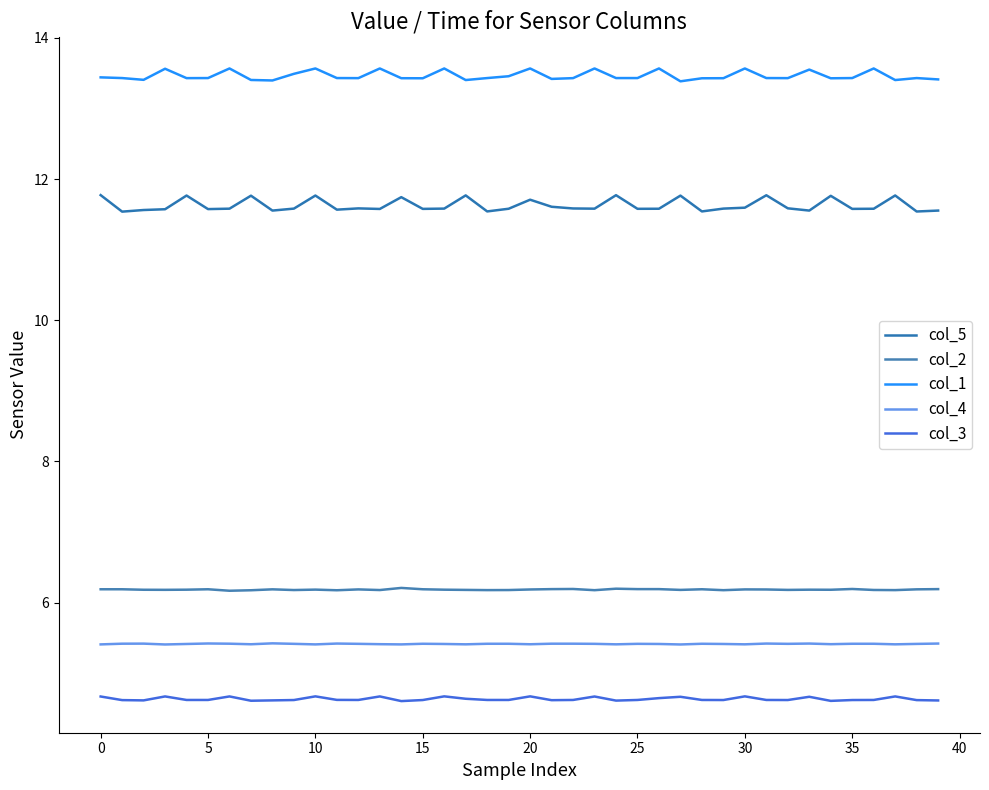

How many lines are shown in the chart?

5